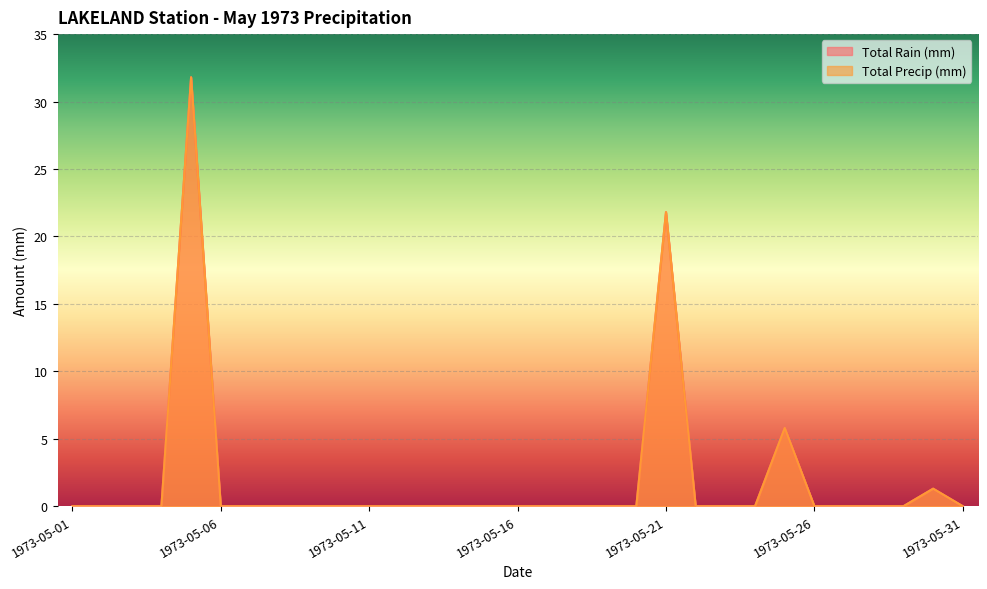

True or false: Total Rain (mm) and Total Precip (mm) cross at least once.

False